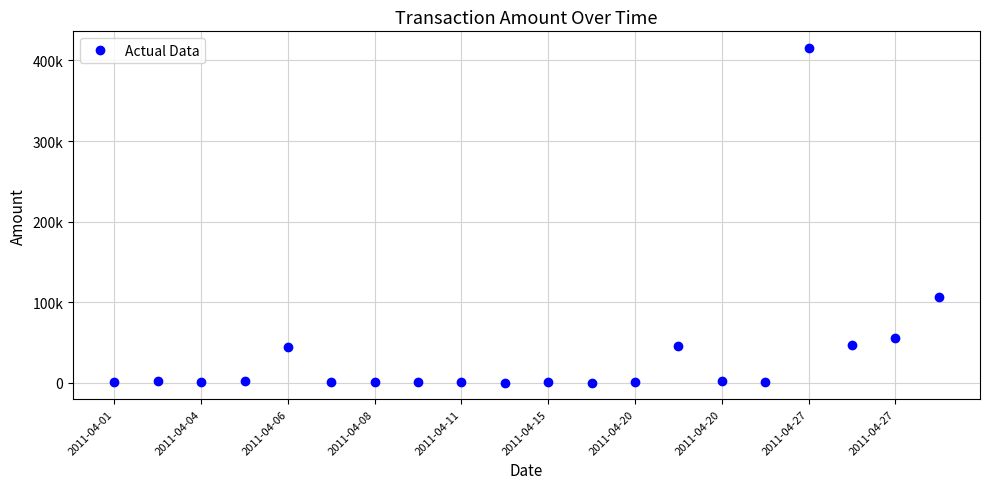

Is this an area chart (filled region under the line)?

No